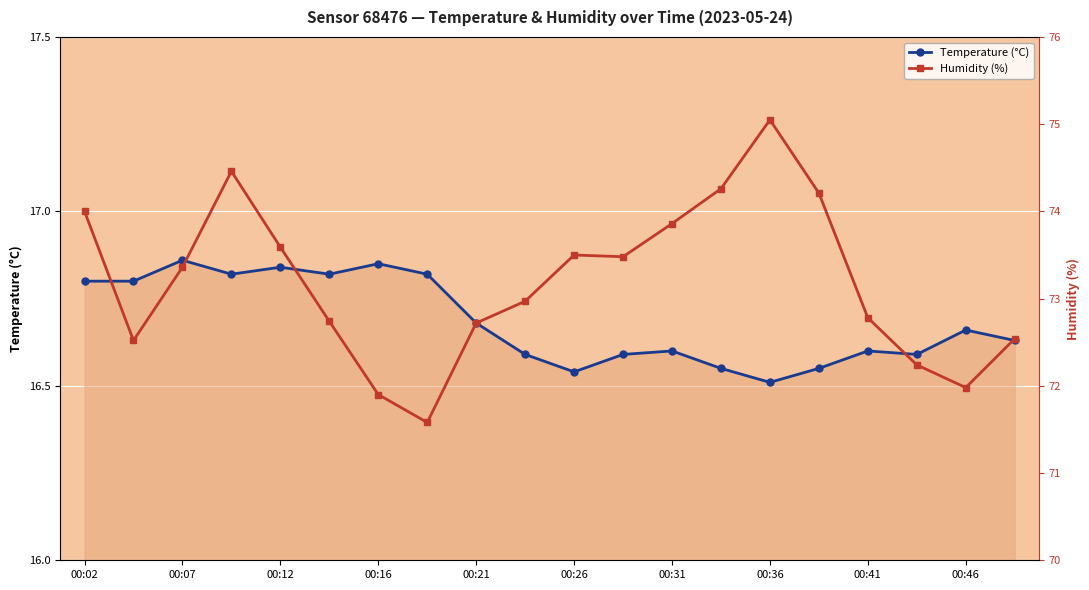

What is the difference between the Temperature (°C) values at 13 and 00:02?

0.2